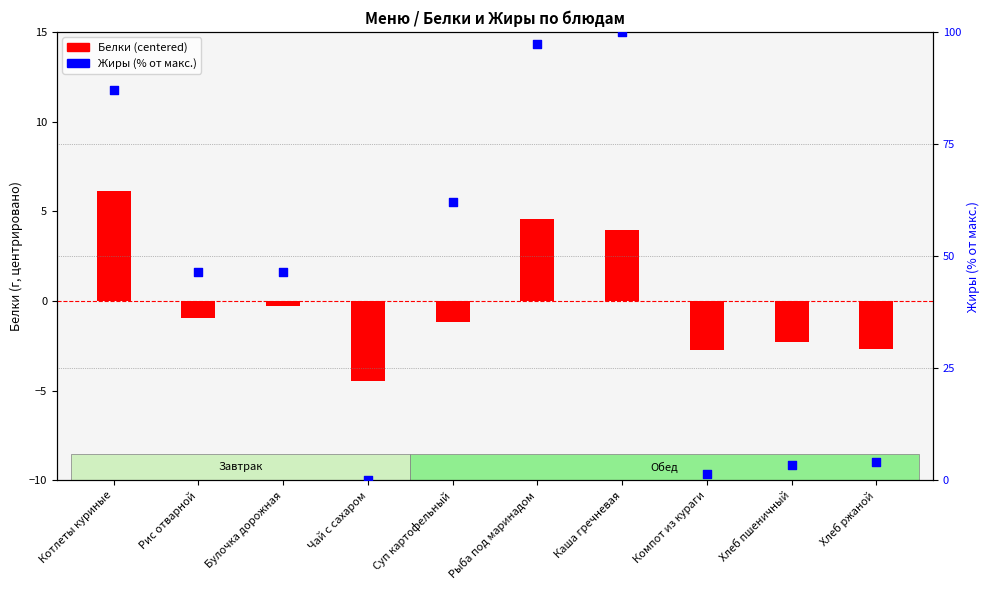

Which series contains the highest Y value?

Жиры (% rank)